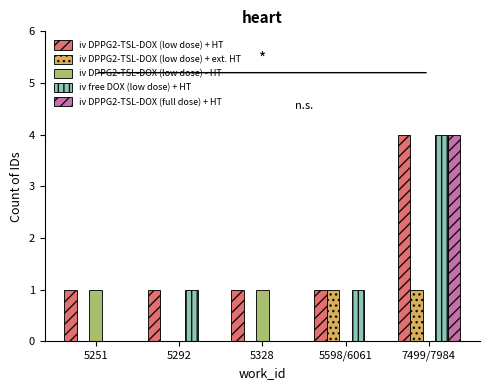

Reading left to right, what are all the values shown in this chart?

iv DPPG2-TSL-DOX (low dose) + HT: 1	1	1	1	4
iv DPPG2-TSL-DOX (low dose) + ext. HT: 0	0	0	1	1
iv DPPG2-TSL-DOX (low dose) - HT: 1	0	1	0	0
iv free DOX (low dose) + HT: 0	1	0	1	4
iv DPPG2-TSL-DOX (full dose) + HT: 0	0	0	0	4